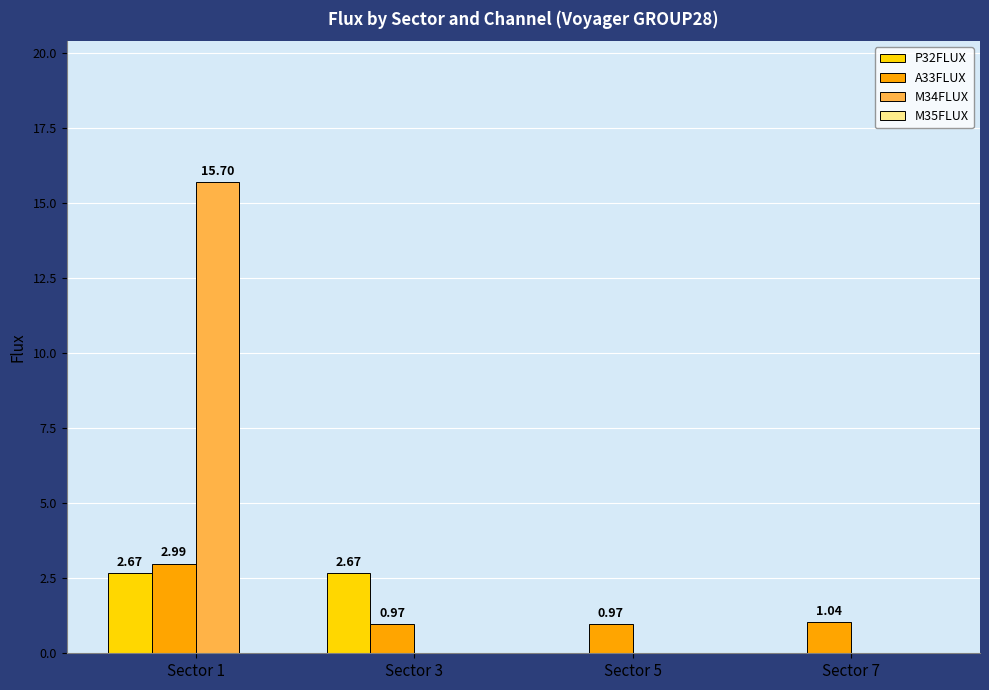

How many values in the P32FLUX series exceed 2?

2